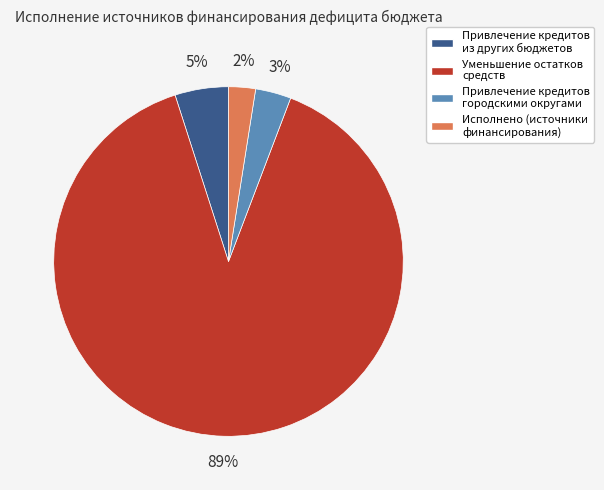

To the nearest percent, what is the average slice percentage?

25%